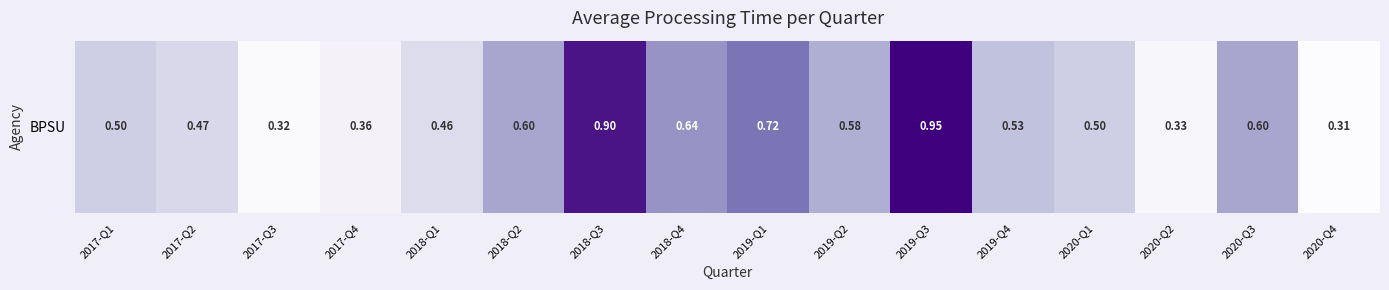

The chart shows a value of 0.1 at 2020-Q3. True or false?

False